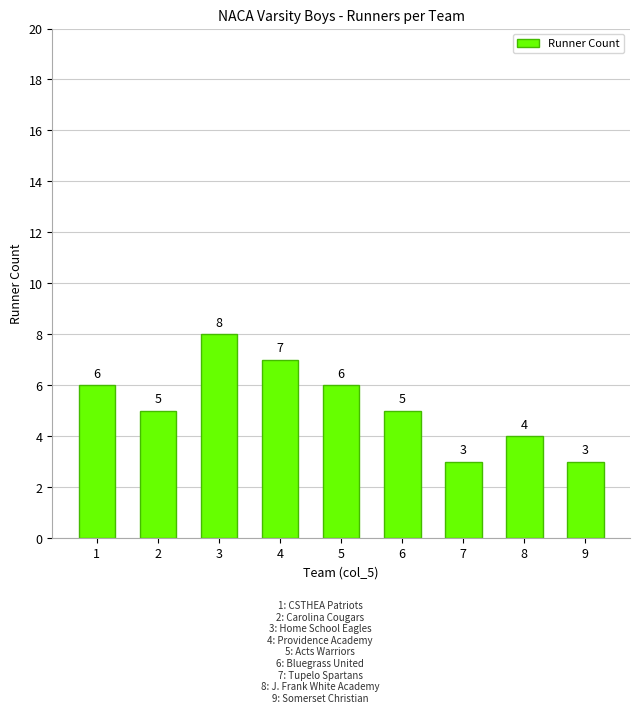

How many bars are there in total?

9